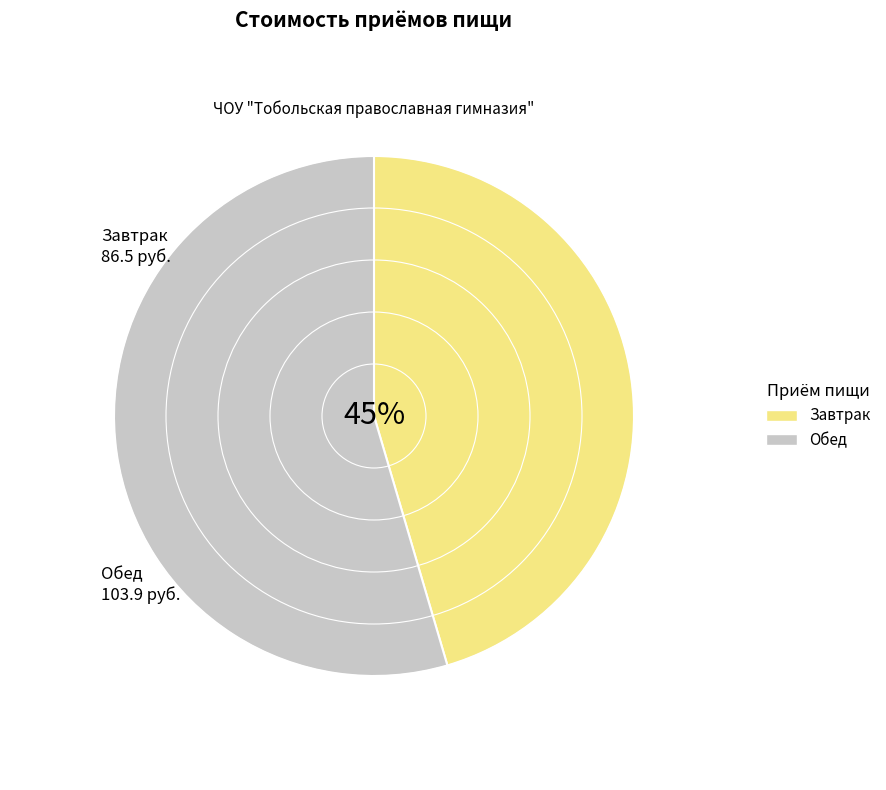

To the nearest percent, what is the combined percentage of Завтрак and Обед?

100%